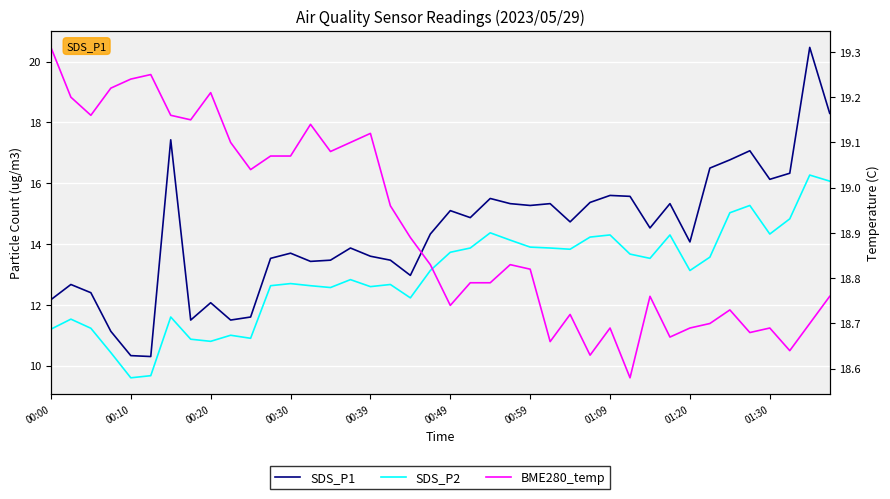

What is the difference between the highest and lowest values at 15?

6.3